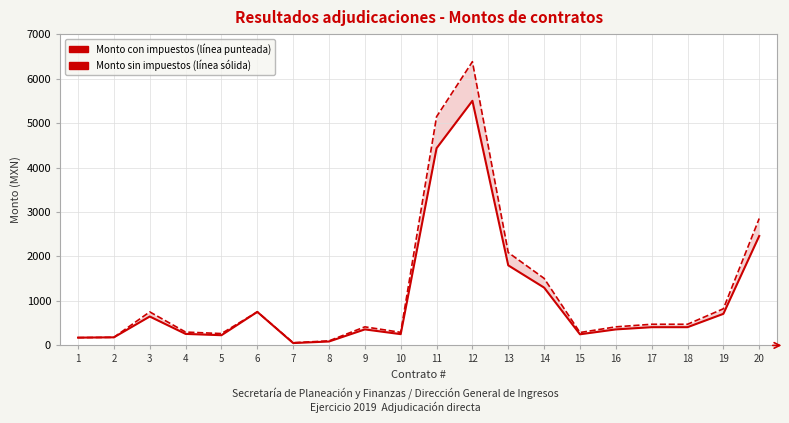

At how many categories does at least one series exceed 3214?

2